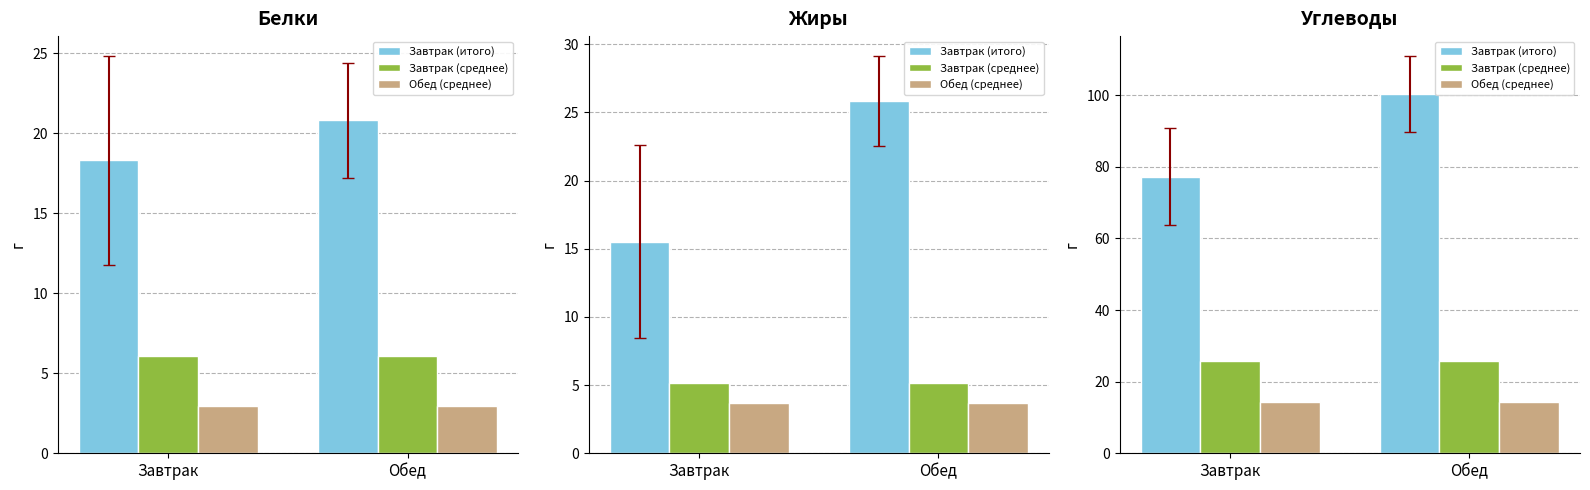

At which label is Завтрак (итого) closest to 88?

Завтрак